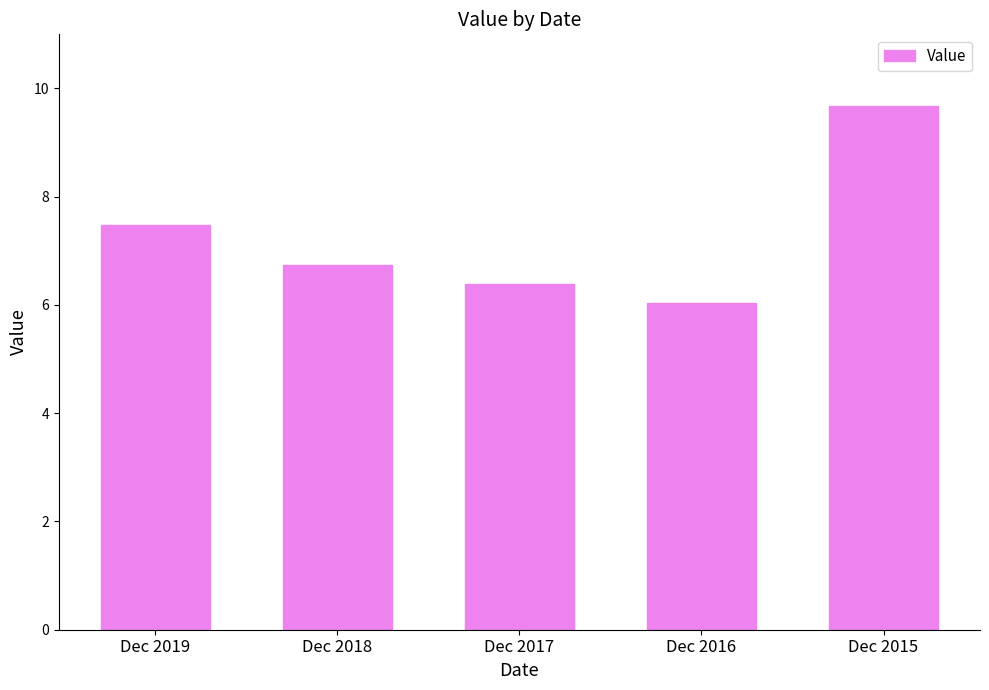

True or false: the data shows 7.5 at Dec 2019.

True